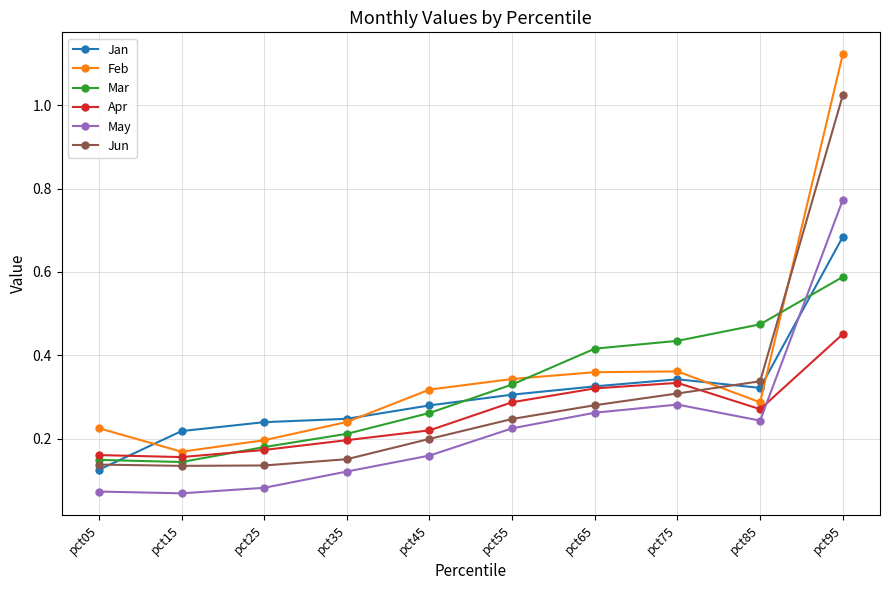

At which category is the sum across all series the highest?

pct95